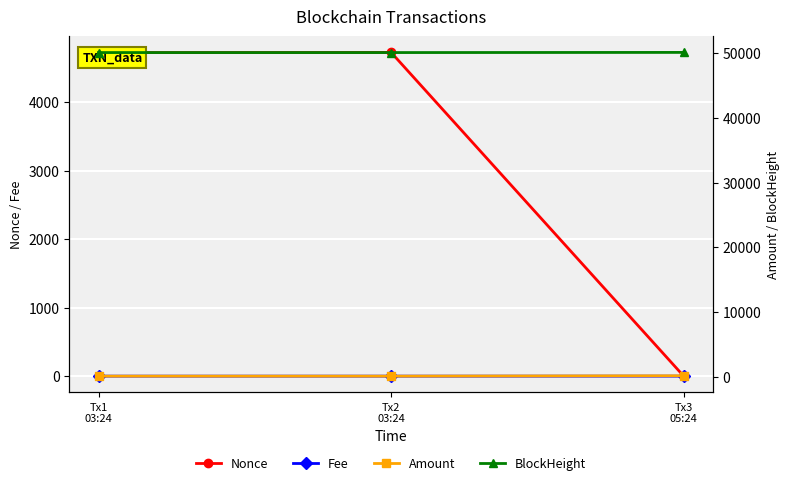

At which label is Amount closest to 87?

Tx2
03:24